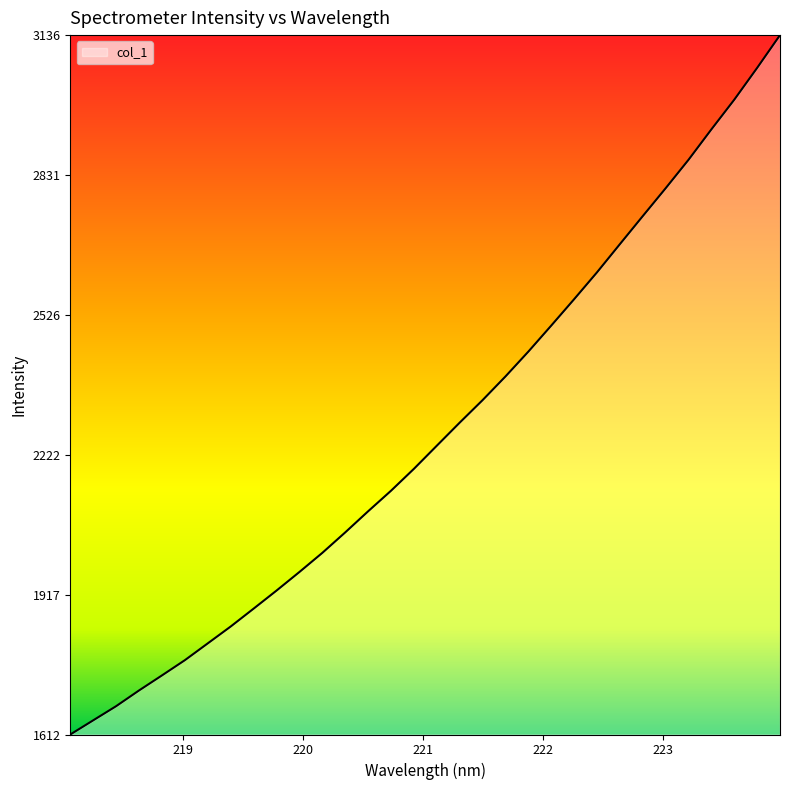

What is the smallest value displayed?

1612.4